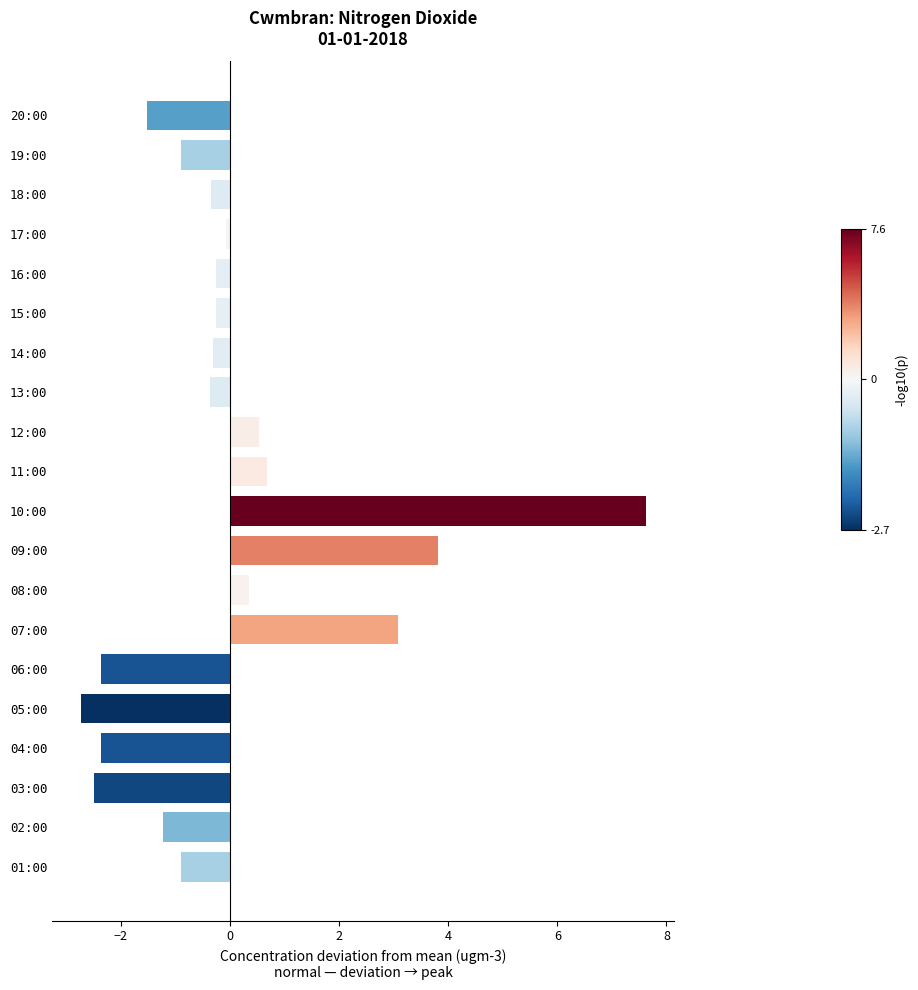

Does the chart contain any negative values?

Yes